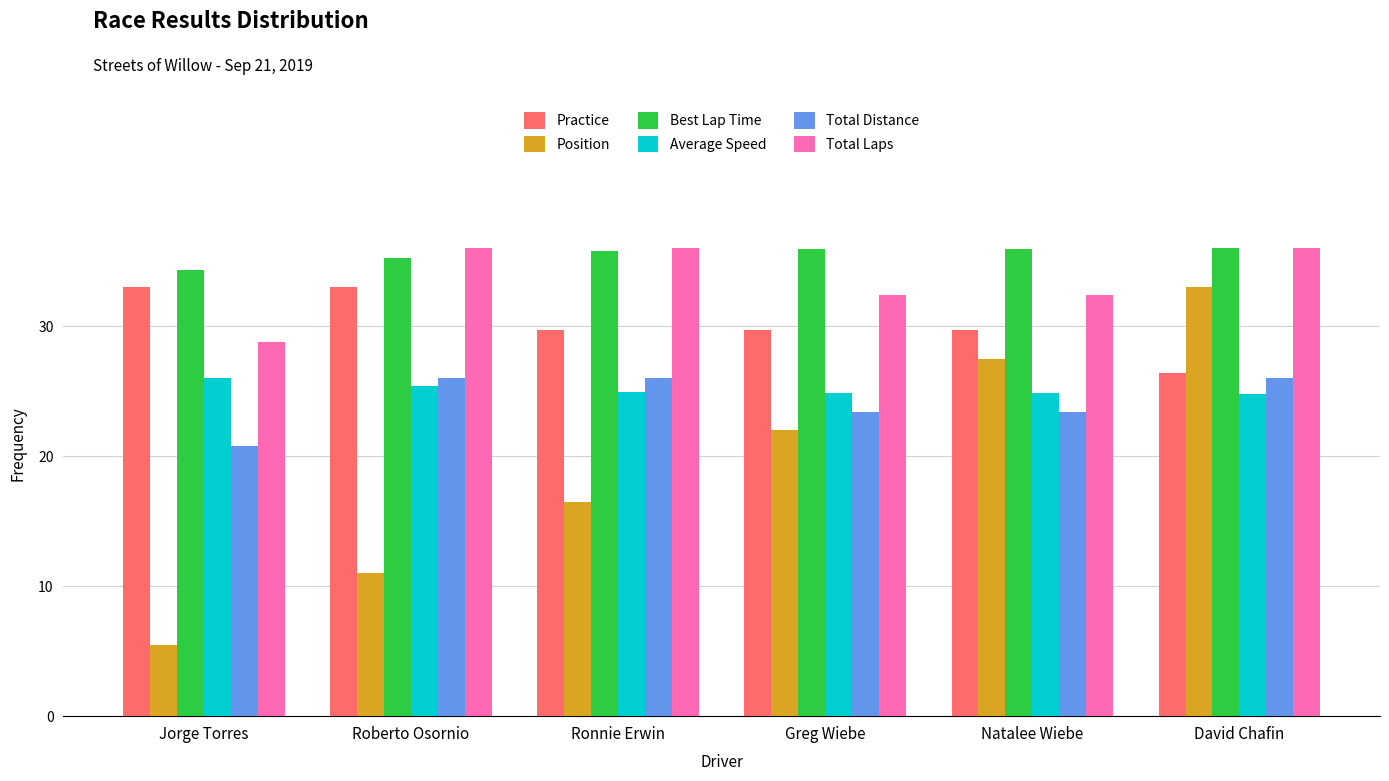

The value of Best Lap Time at Ronnie Erwin is 60.7. True or false?

False